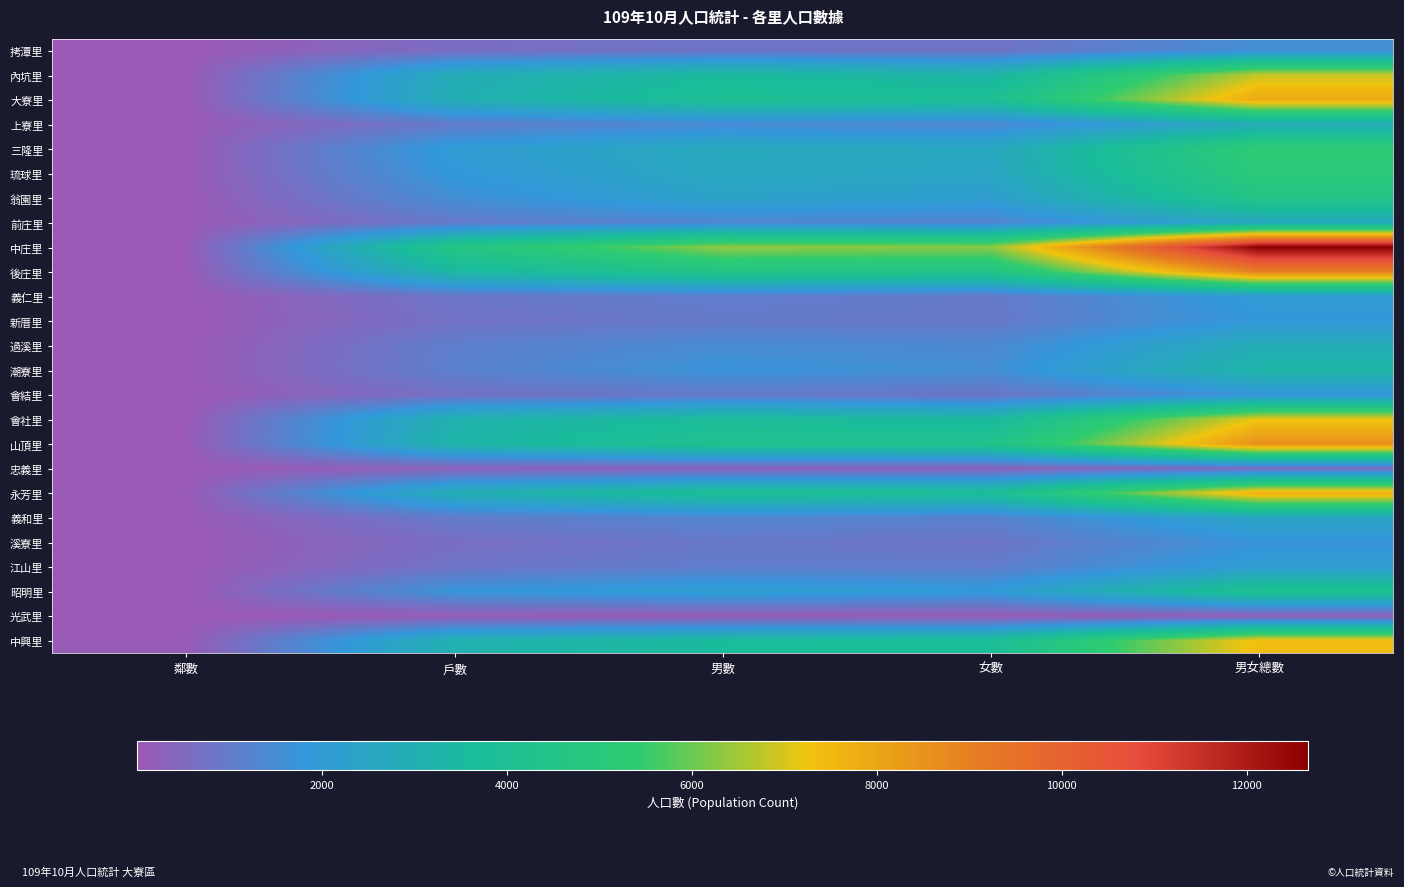

Rank the categories by 忠義里 value from highest to lowest.

男女總數, 女數, 戶數, 男數, 鄰數